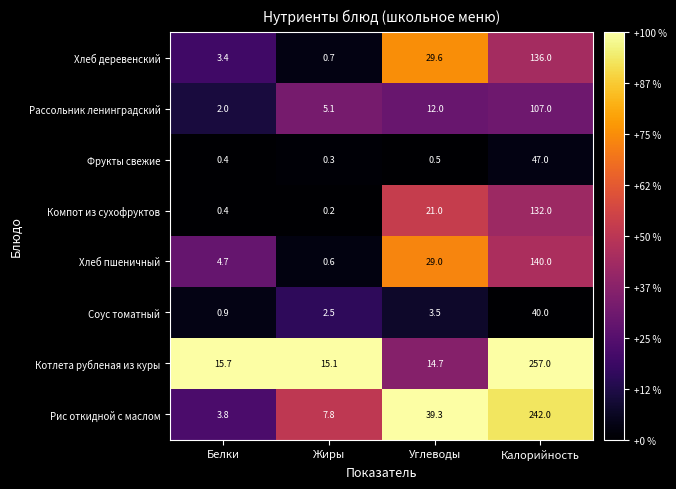

What is the sum of all Соус томатный values?

46.9